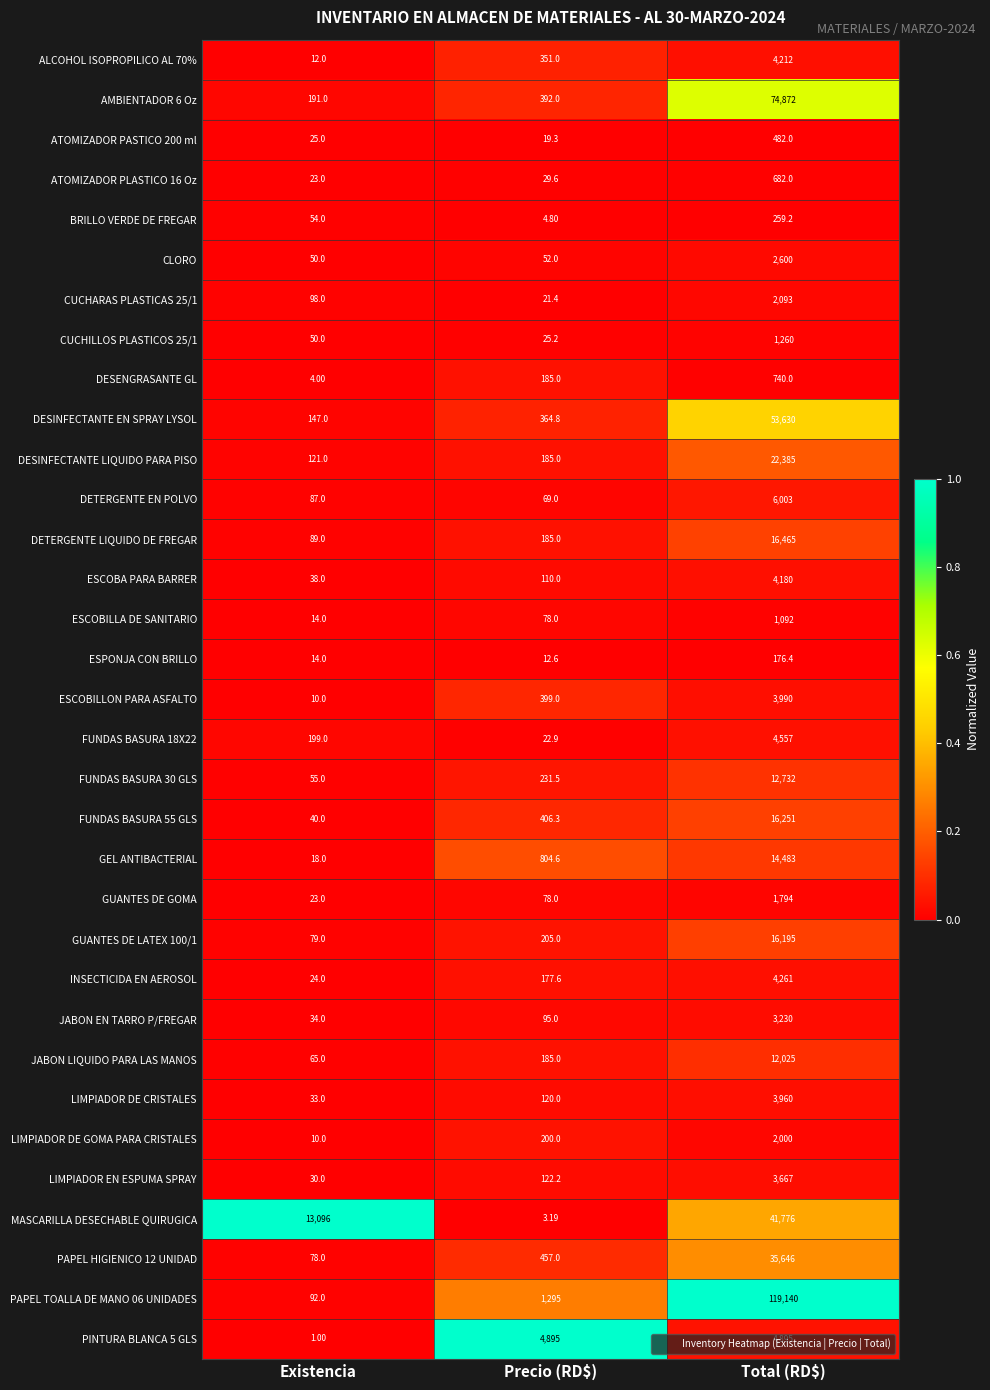

Is the value of DESENGRASANTE GL at Precio (RD$) greater than the value of ESPONJA CON BRILLO at Existencia?

Yes